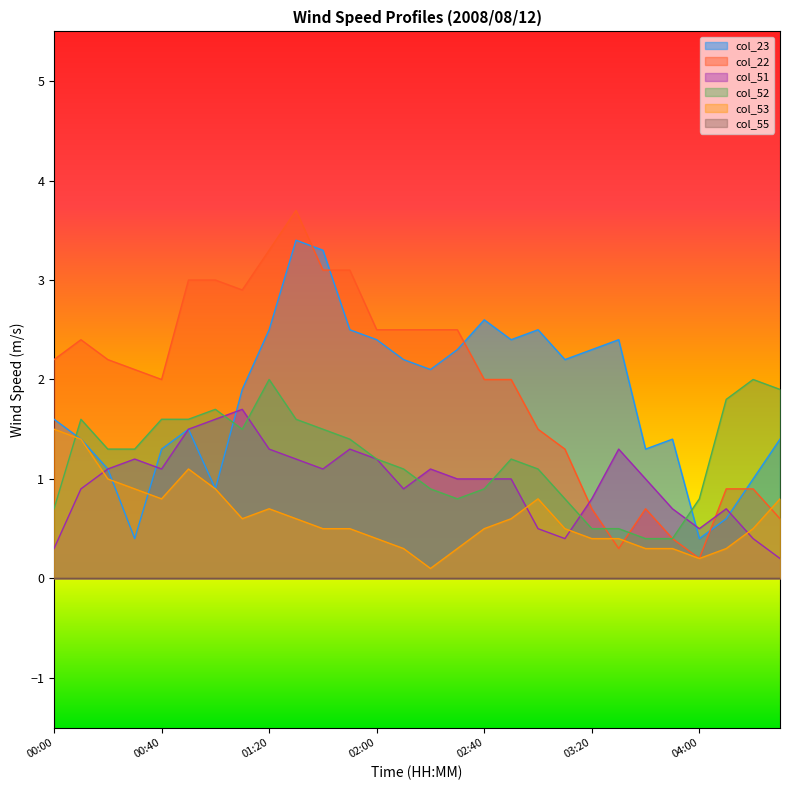

Reading right to left, list all the values displayed in this chart.

col_23: 04:30=1.4	04:20=1.0	04:10=0.6	04:00=0.4	03:50=1.4	03:40=1.3	03:30=2.4	03:20=2.3	03:10=2.2	03:00=2.5	02:50=2.4	02:40=2.6	02:30=2.3	02:20=2.1	02:10=2.2	02:00=2.4	01:50=2.5	01:40=3.3	01:30=3.4	01:20=2.5	01:10=1.9	01:00=0.9	00:50=1.5	00:40=1.3	00:30=0.4	00:20=1.1	00:10=1.4	00:00=1.6
col_22: 04:30=0.6	04:20=0.9	04:10=0.9	04:00=0.2	03:50=0.4	03:40=0.7	03:30=0.3	03:20=0.7	03:10=1.3	03:00=1.5	02:50=2.0	02:40=2.0	02:30=2.5	02:20=2.5	02:10=2.5	02:00=2.5	01:50=3.1	01:40=3.1	01:30=3.7	01:20=3.3	01:10=2.9	01:00=3.0	00:50=3.0	00:40=2.0	00:30=2.1	00:20=2.2	00:10=2.4	00:00=2.2
col_51: 04:30=0.2	04:20=0.4	04:10=0.7	04:00=0.5	03:50=0.7	03:40=1.0	03:30=1.3	03:20=0.8	03:10=0.4	03:00=0.5	02:50=1.0	02:40=1.0	02:30=1.0	02:20=1.1	02:10=0.9	02:00=1.2	01:50=1.3	01:40=1.1	01:30=1.2	01:20=1.3	01:10=1.7	01:00=1.6	00:50=1.5	00:40=1.1	00:30=1.2	00:20=1.1	00:10=0.9	00:00=0.3
col_52: 04:30=1.9	04:20=2.0	04:10=1.8	04:00=0.8	03:50=0.4	03:40=0.4	03:30=0.5	03:20=0.5	03:10=0.8	03:00=1.1	02:50=1.2	02:40=0.9	02:30=0.8	02:20=0.9	02:10=1.1	02:00=1.2	01:50=1.4	01:40=1.5	01:30=1.6	01:20=2.0	01:10=1.5	01:00=1.7	00:50=1.6	00:40=1.6	00:30=1.3	00:20=1.3	00:10=1.6	00:00=0.7
col_53: 04:30=0.8	04:20=0.5	04:10=0.3	04:00=0.2	03:50=0.3	03:40=0.3	03:30=0.4	03:20=0.4	03:10=0.5	03:00=0.8	02:50=0.6	02:40=0.5	02:30=0.3	02:20=0.1	02:10=0.3	02:00=0.4	01:50=0.5	01:40=0.5	01:30=0.6	01:20=0.7	01:10=0.6	01:00=0.9	00:50=1.1	00:40=0.8	00:30=0.9	00:20=1.0	00:10=1.4	00:00=1.5